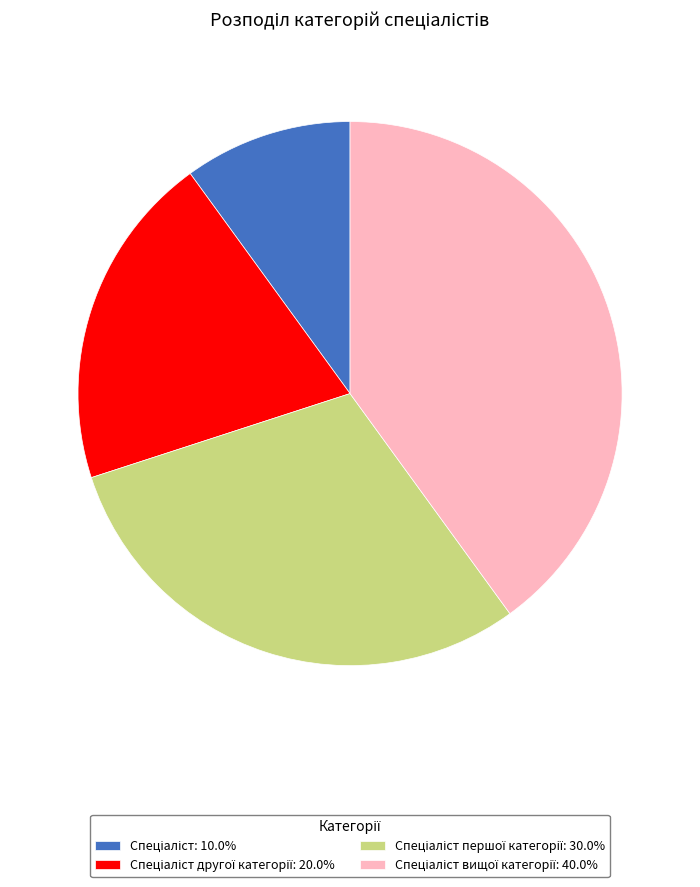

Is there any slice that represents more than half of the pie?

No